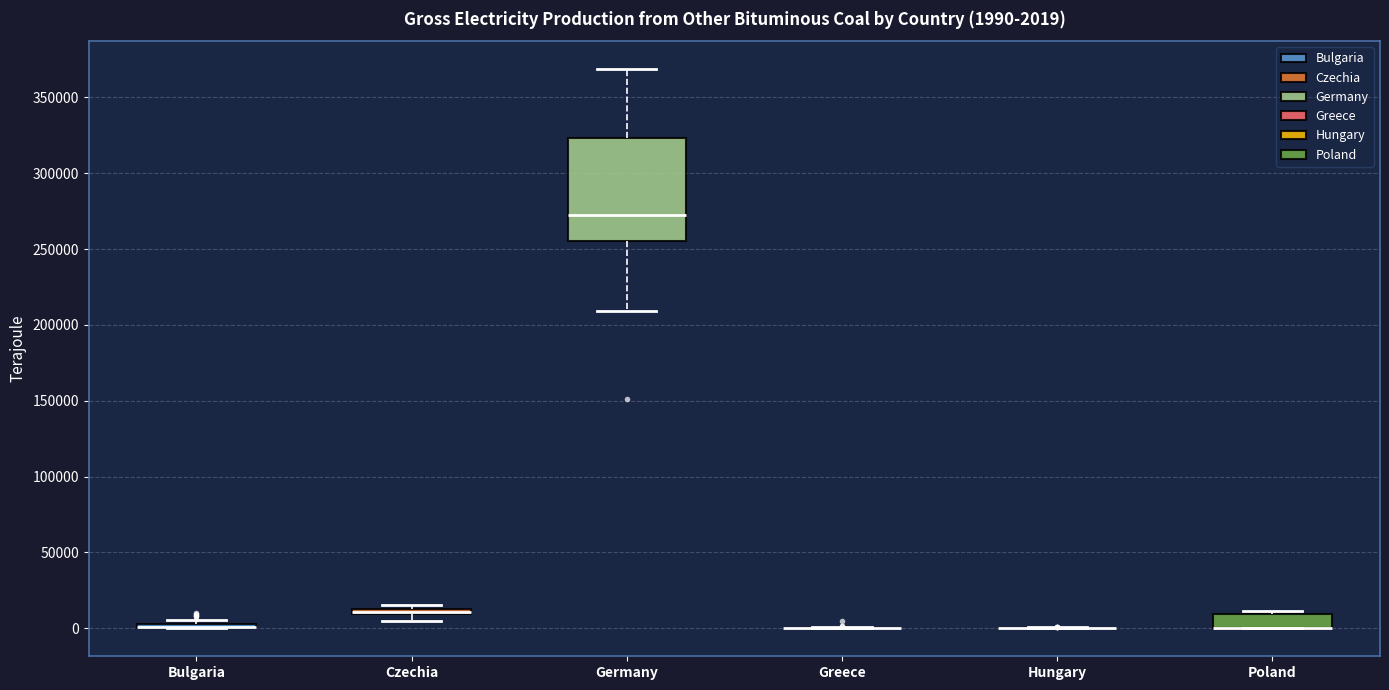

Which box is the tallest, from its lower edge to its upper edge?

Germany